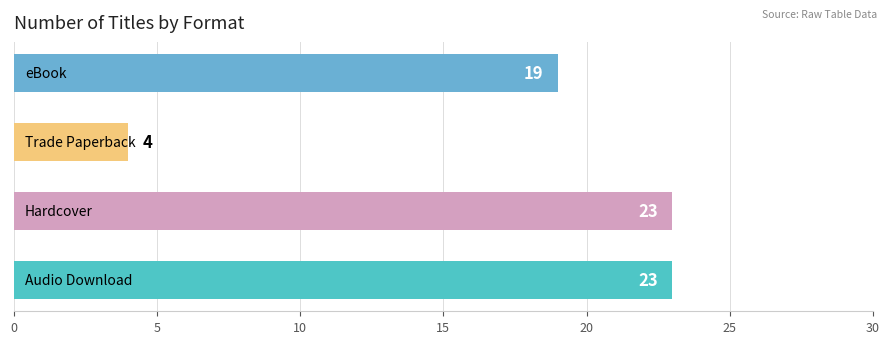

How many values are between 19 and 23?

3